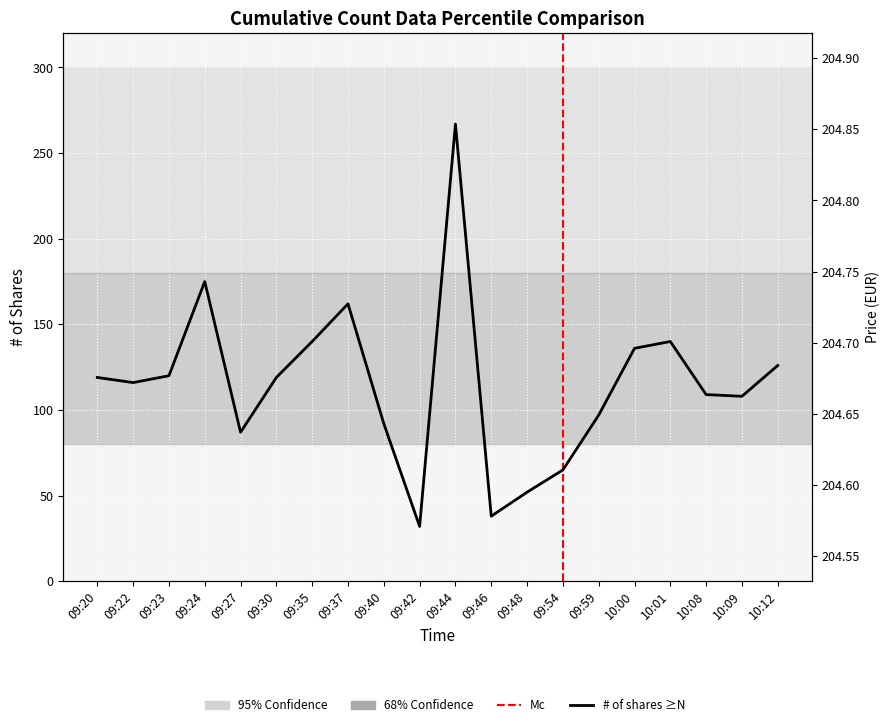

At which category is the sum across all series the highest?

09:44